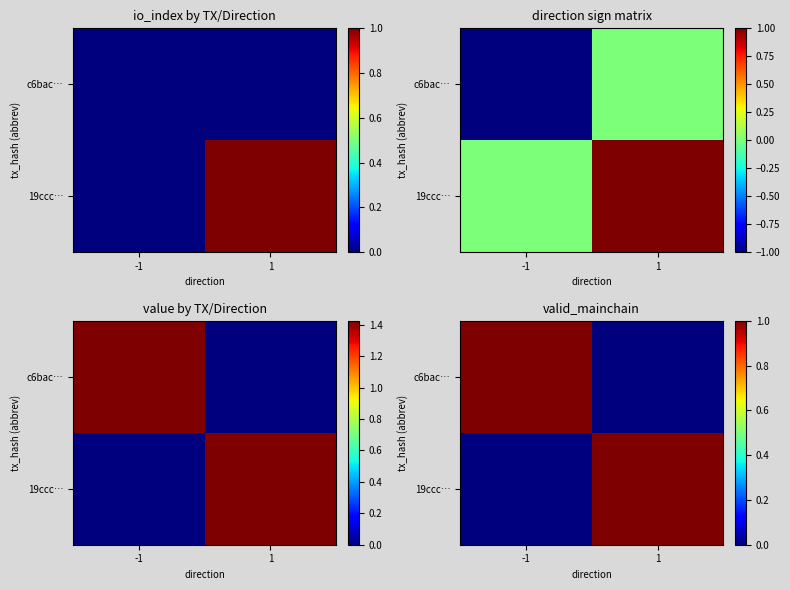

Is it true that 19ccc… equals 1 at 1?

True